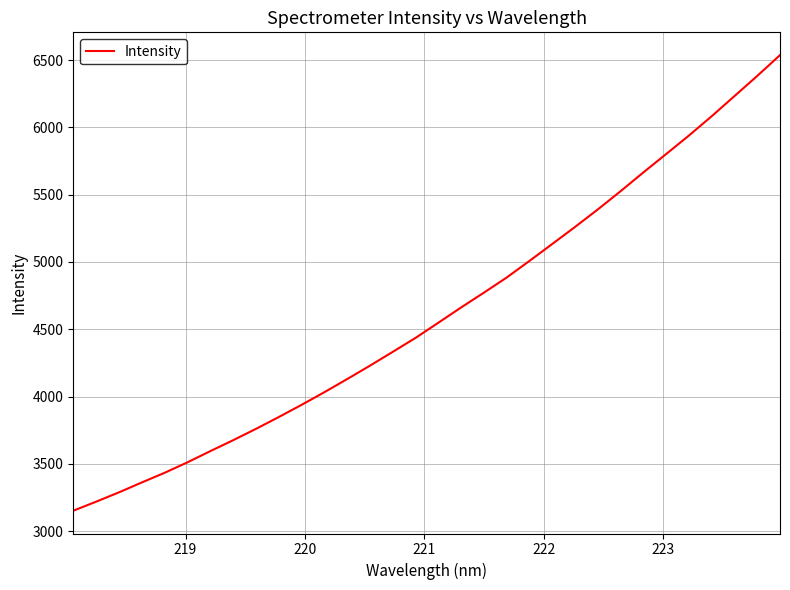

What is the difference between the maximum and minimum values?

3386.2